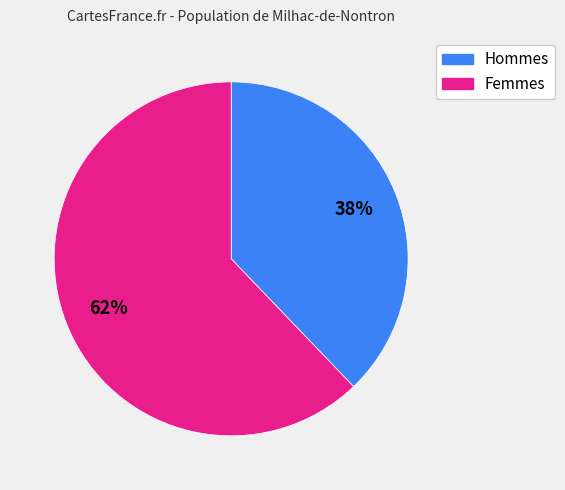

Does any single category account for the majority?

Yes